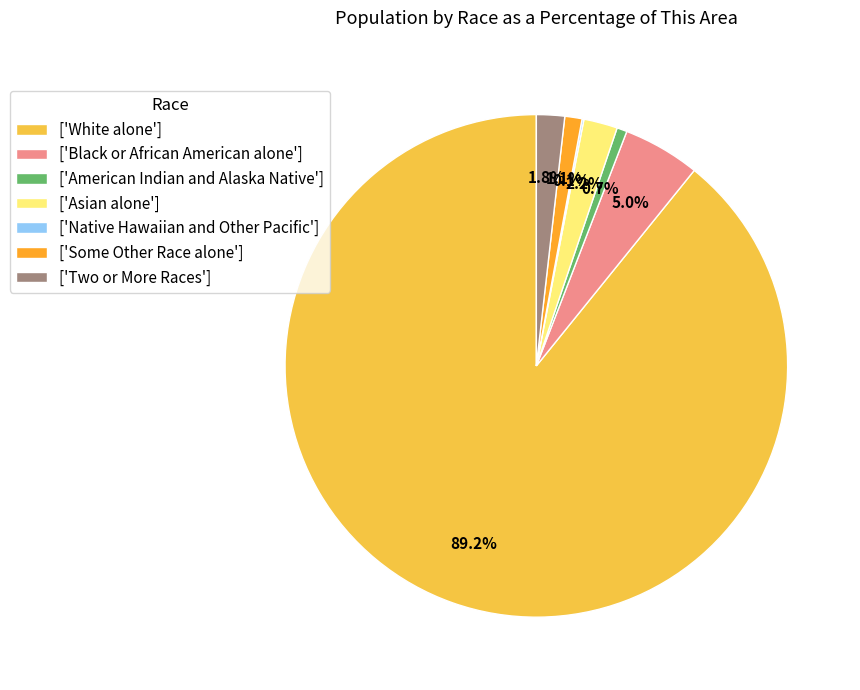

Is there any slice that represents more than half of the pie?

Yes